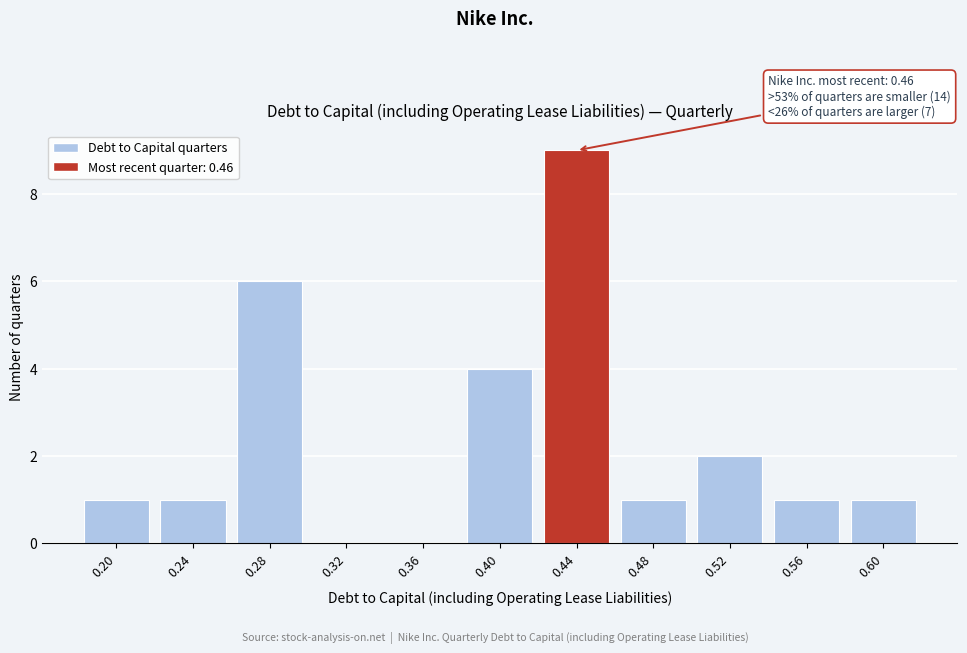

Reading left to right, extract all data points from this chart.

0.20=1	0.24=1	0.28=6	0.32=0	0.36=0	0.40=4	0.44=9	0.48=1	0.52=2	0.56=1	0.60=1